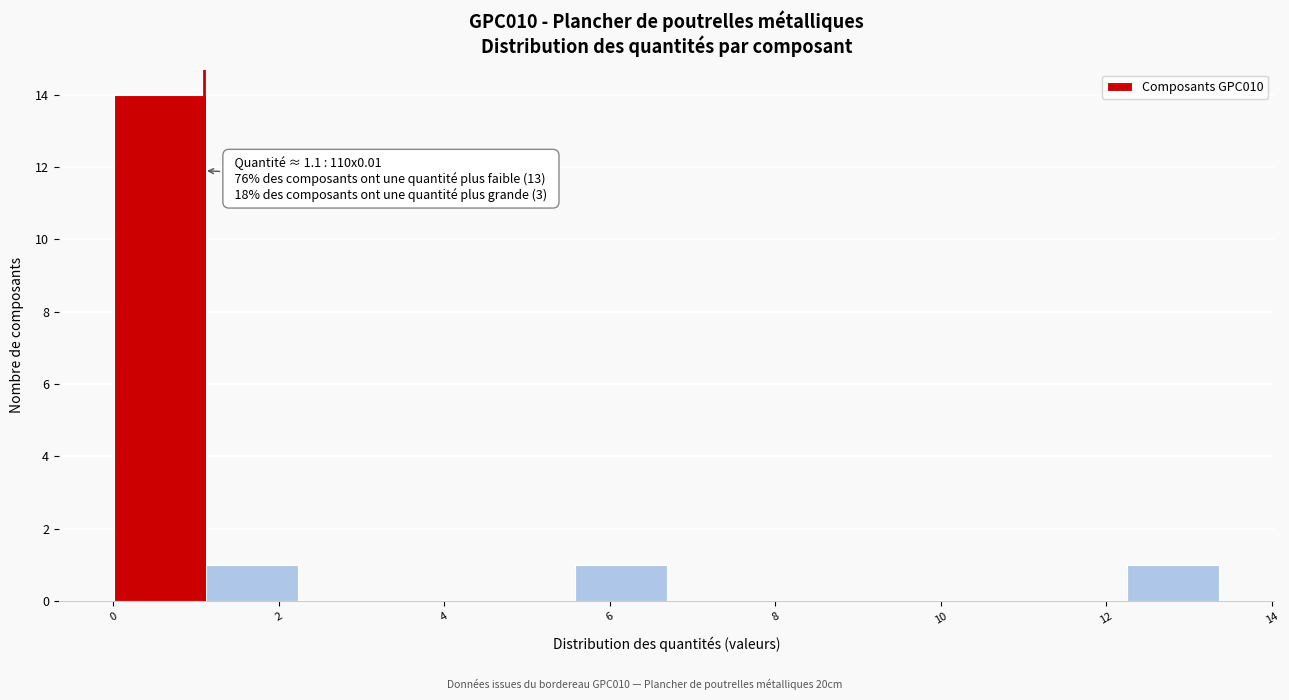

Which range on the x-axis has the tallest bar?

0.0 to 1.2